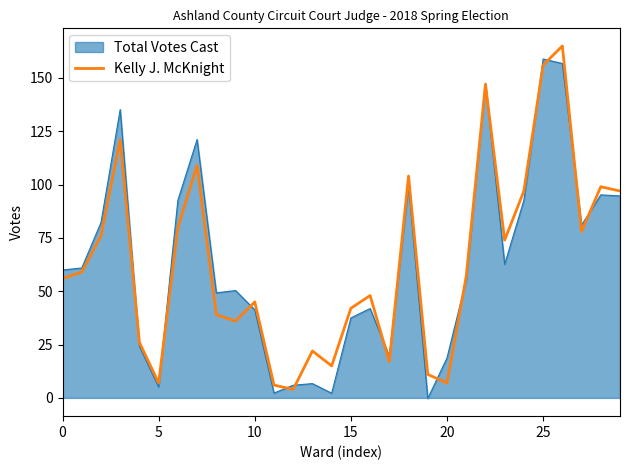

What is the highest value of the Kelly J. McKnight series?

165.0